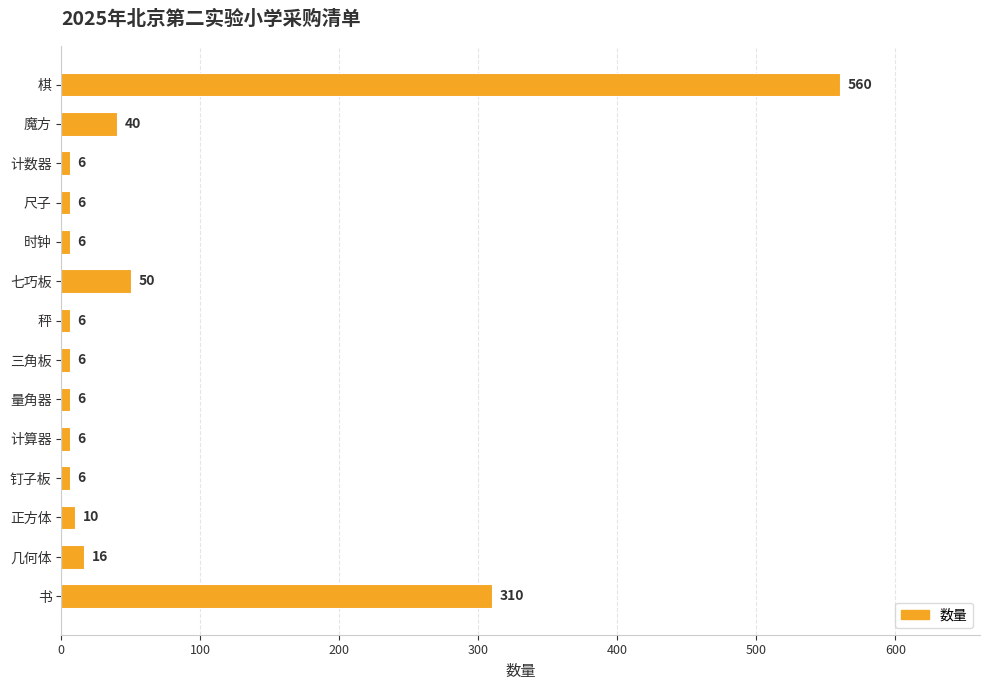

What is the change in value from 魔方 to 正方体?

-30